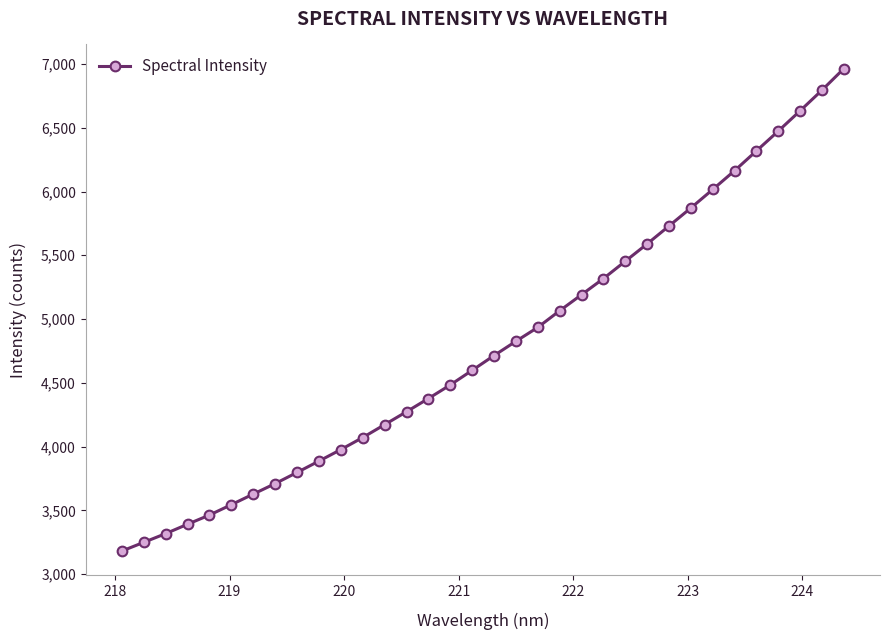

What is the average value?

4799.1